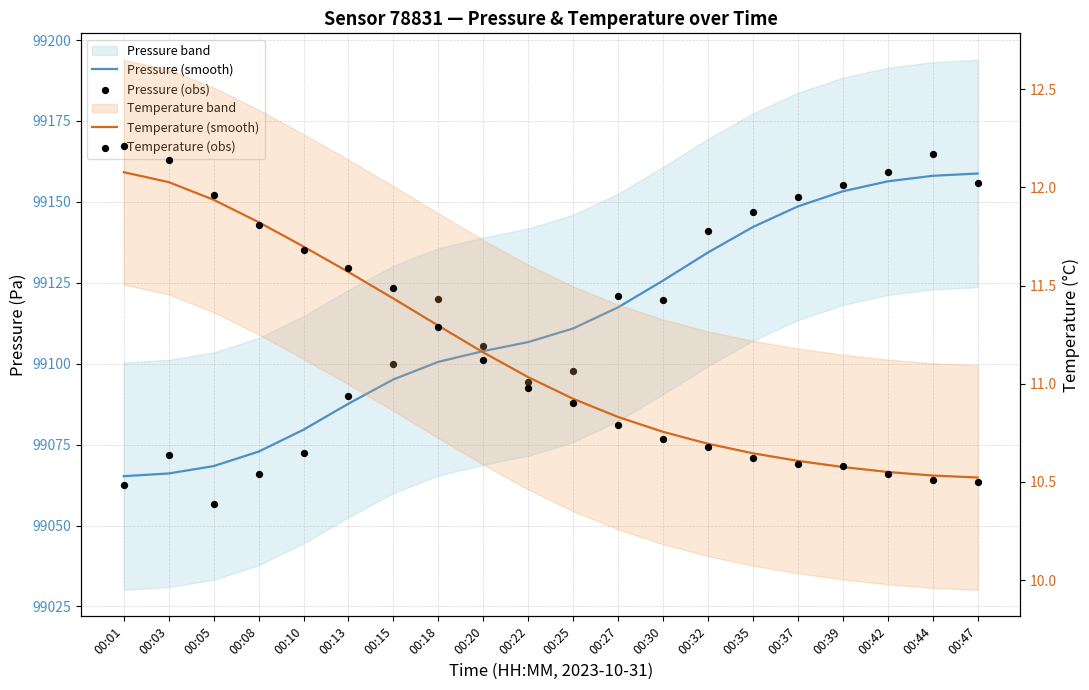

Which series has the largest Y range (max minus min)?

Pressure (obs)